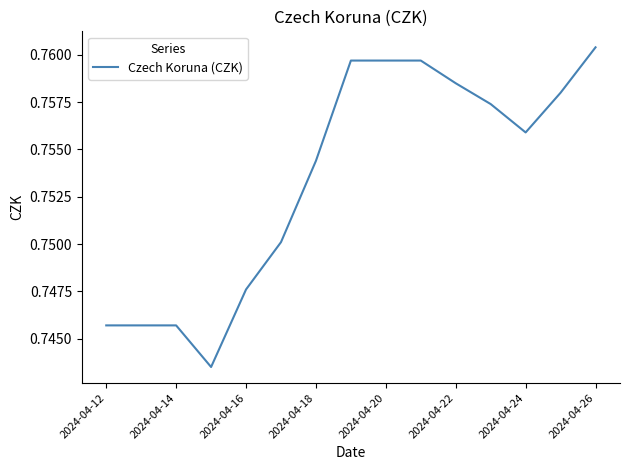

What is the minimum value shown in the chart?

0.7